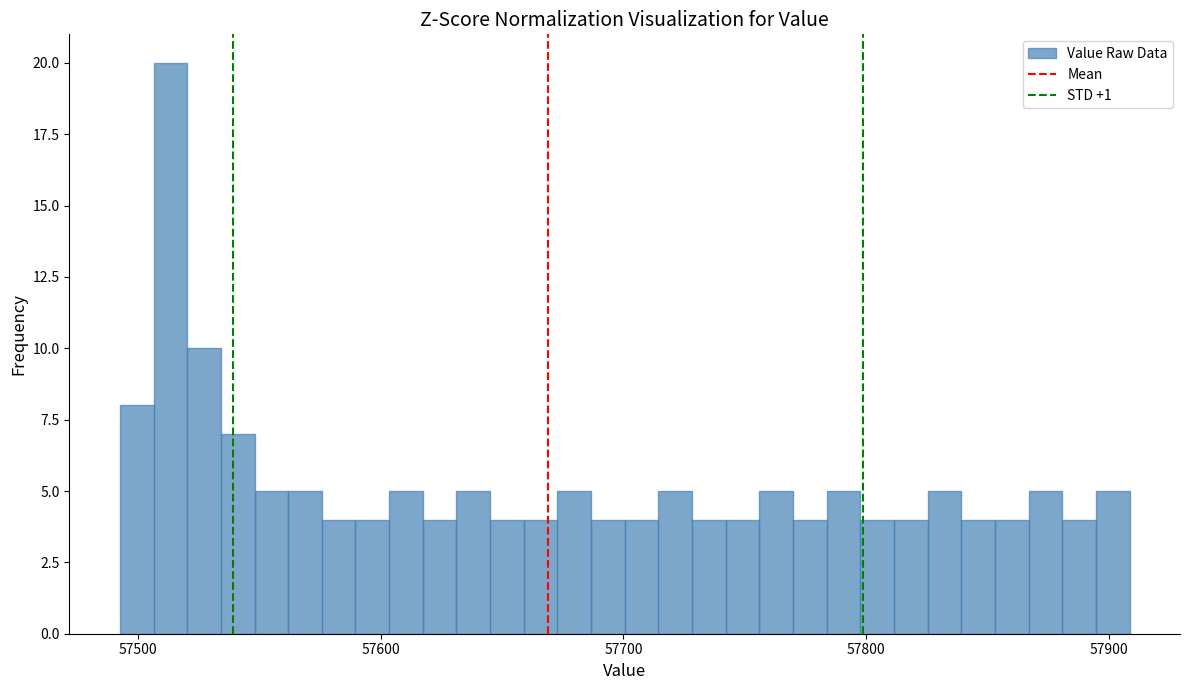

Around what value on the x-axis is the tallest bar? Give the approximate position of its centre, as read against the axis.

57510